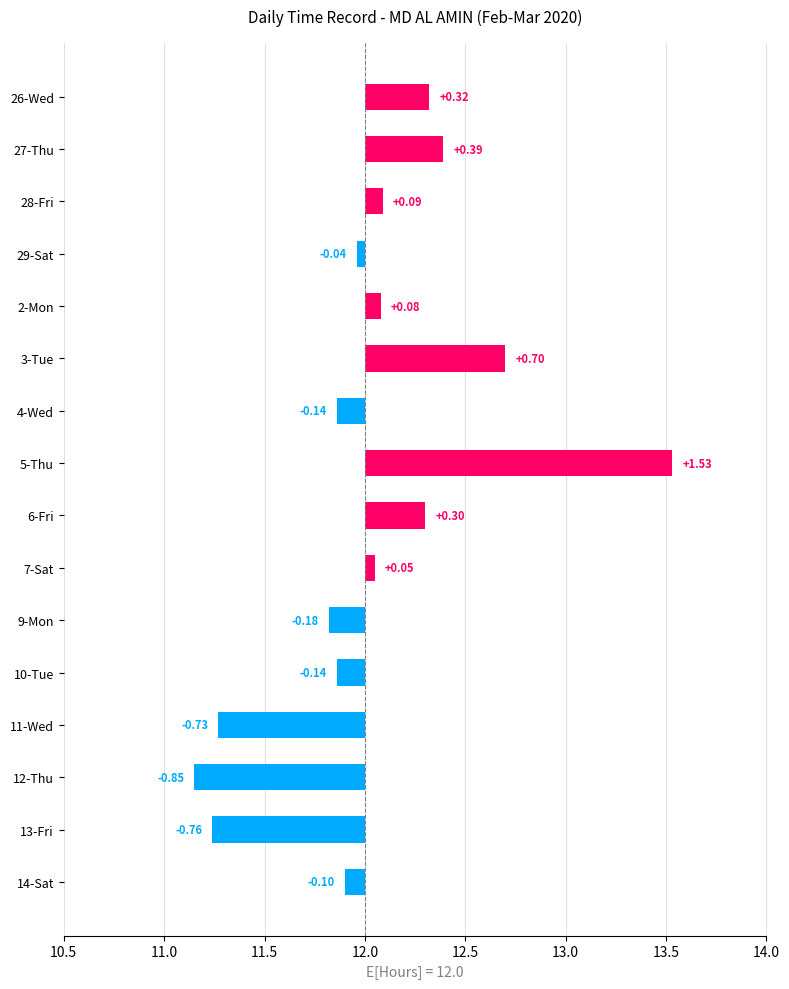

What is the smallest value displayed?

-0.8